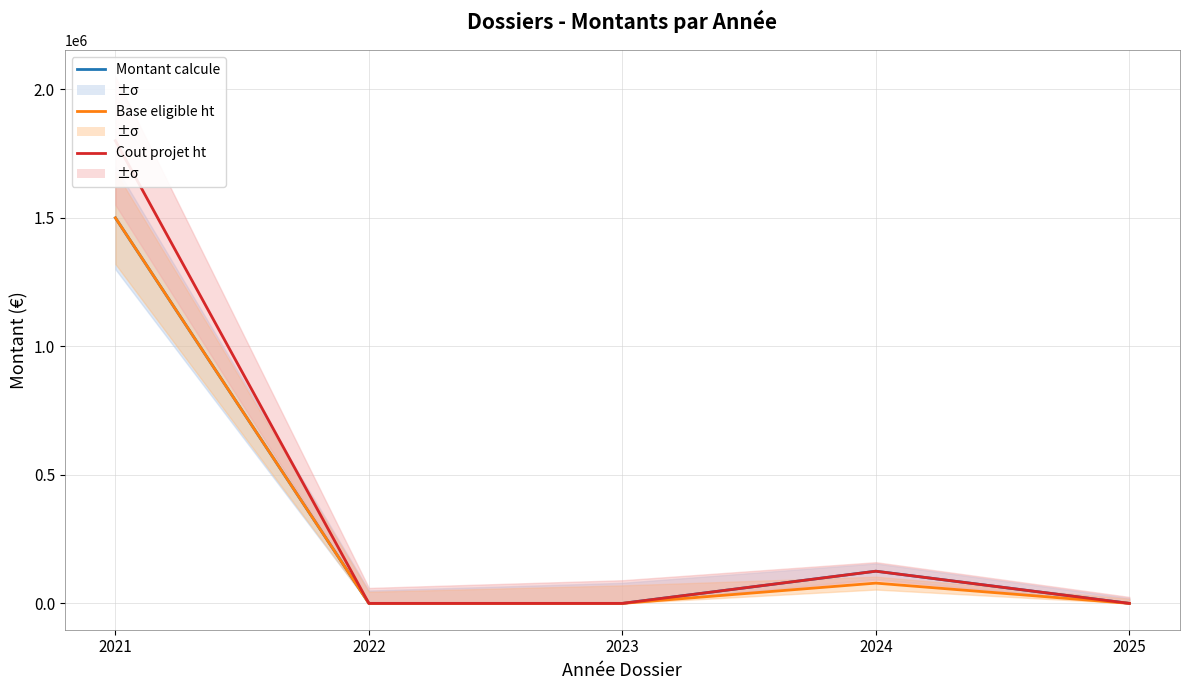

The Base eligible ht series shows 121584.3 at 2024. True or false?

False